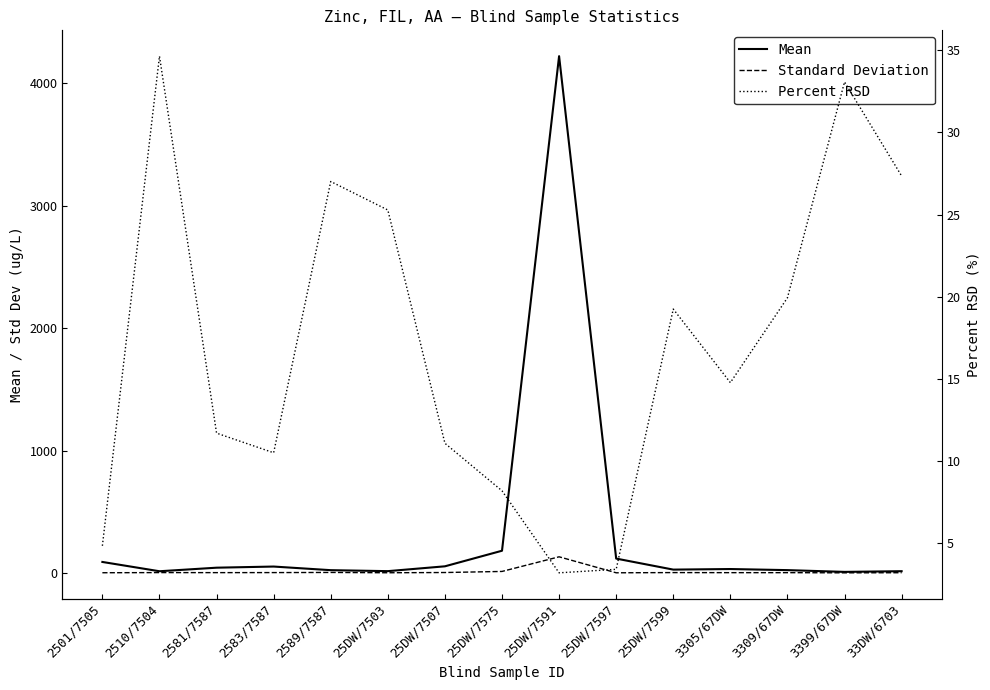

The Standard Deviation series shows 5.8 at 2583/7587. True or false?

True